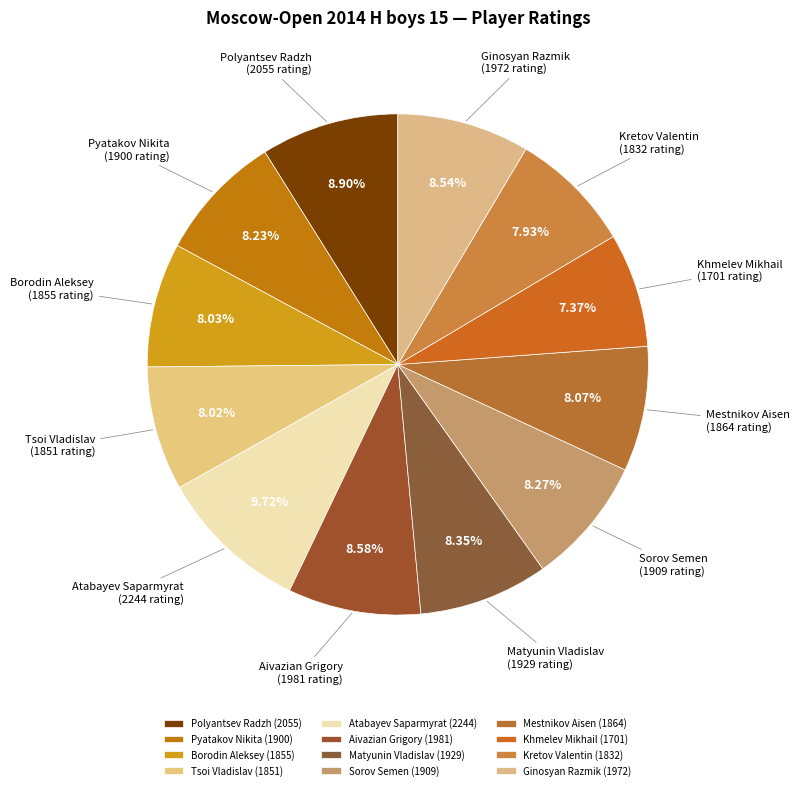

Which has a higher value, Pyatakov Nikita or Matyunin Vladislav?

Matyunin Vladislav